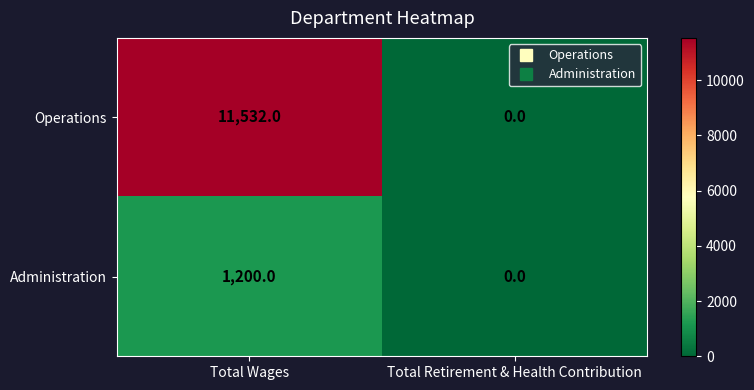

What value does the Operations series have at Total Wages, to the nearest 50?

11550